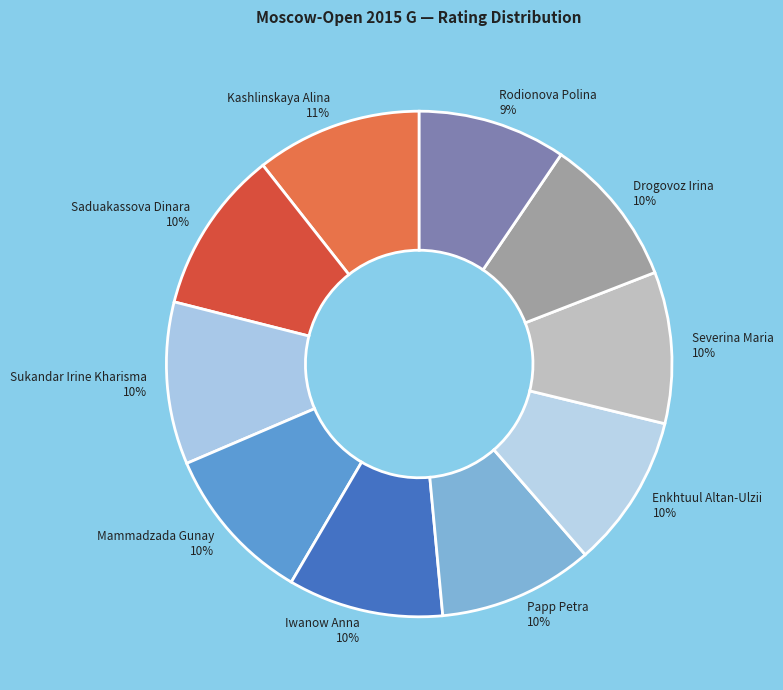

Count the number of slices in the pie.

10